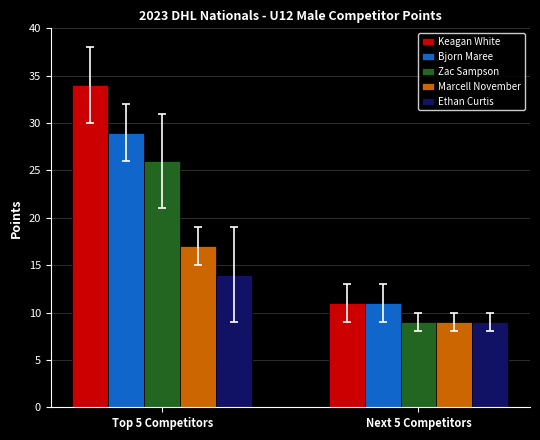

Is it true that Next 5 Competitors equals 14 at Ethan Curtis?

False